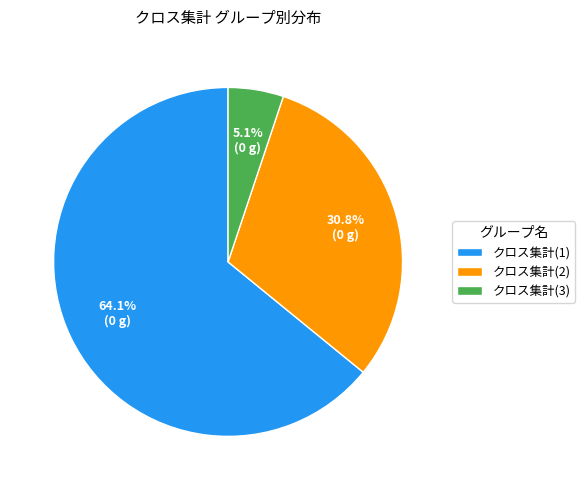

Count the number of slices in the pie.

3